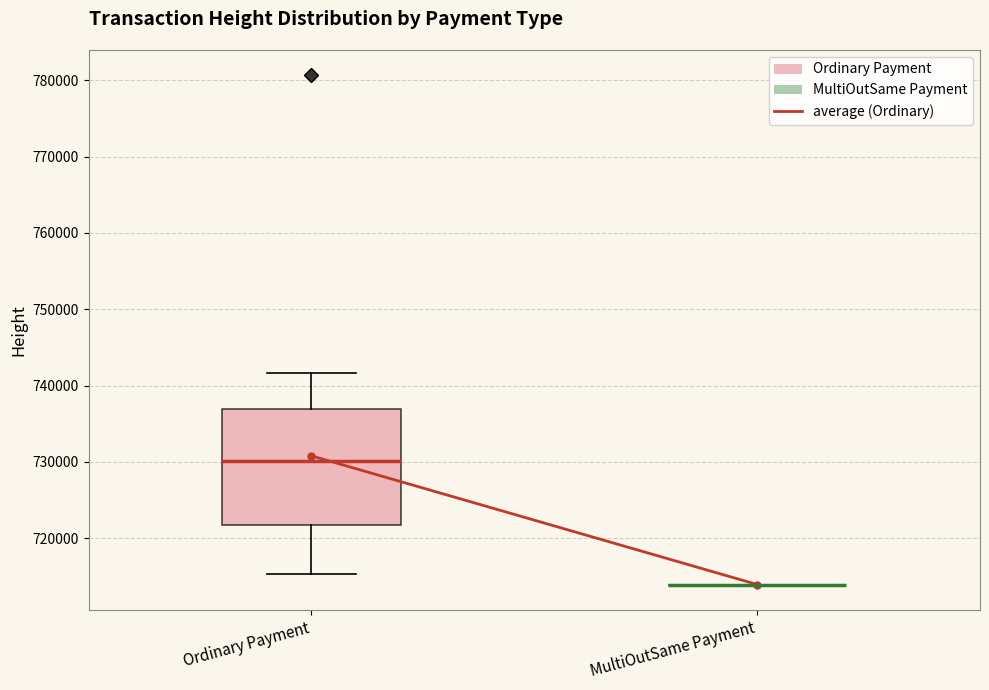

Where does the lower whisker of the box for Ordinary Payment end on the y-axis? The values are not printed on the chart, so give them approximately, as read against the axis.

715000